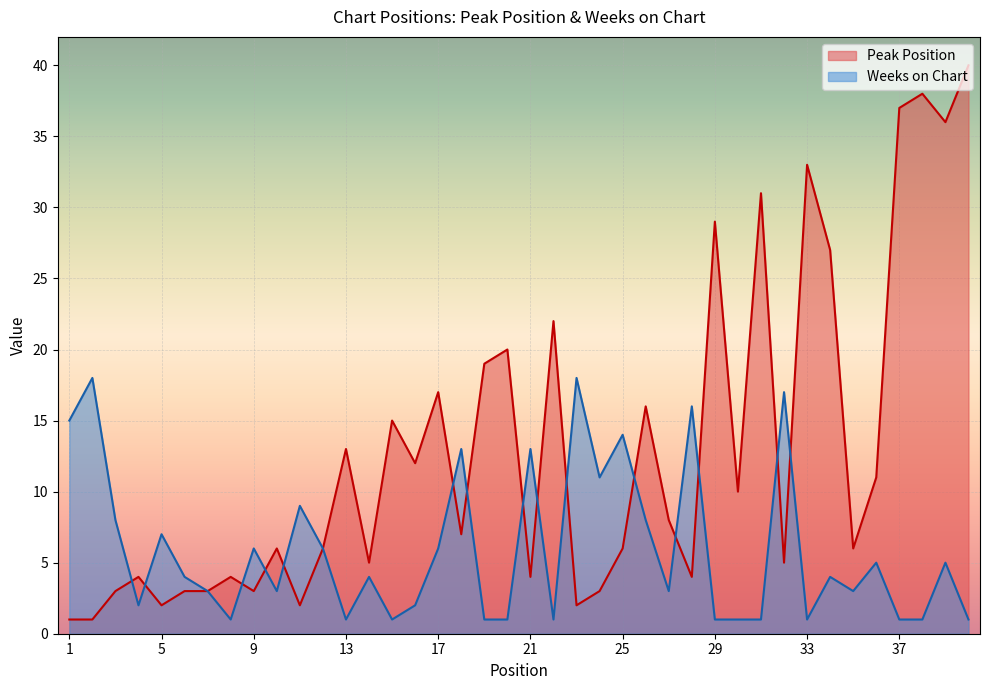

What is the highest value of the Peak Position series?

40